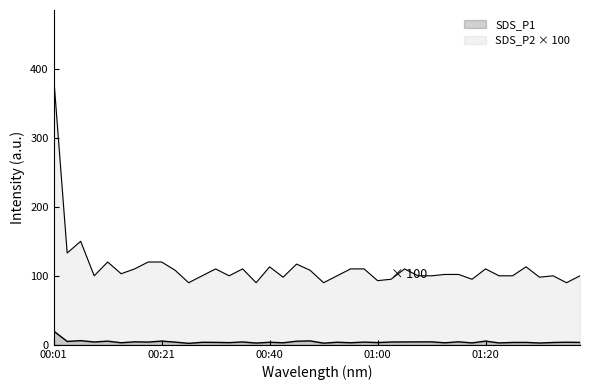

At which category does SDS_P1 reach its first local valley?

00:04